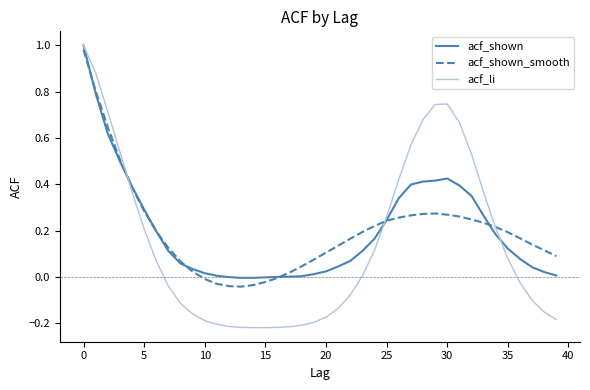

What is the sum of all acf_shown values?

8.1